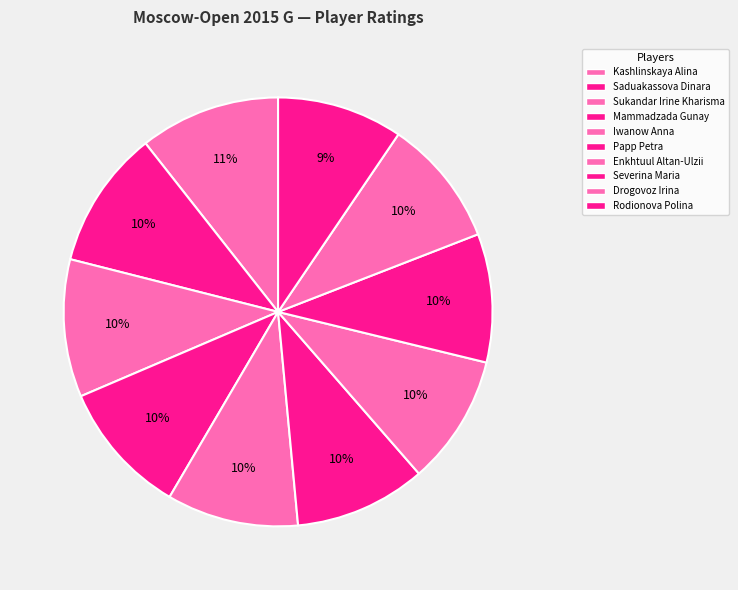

How many segments does this pie chart have?

10